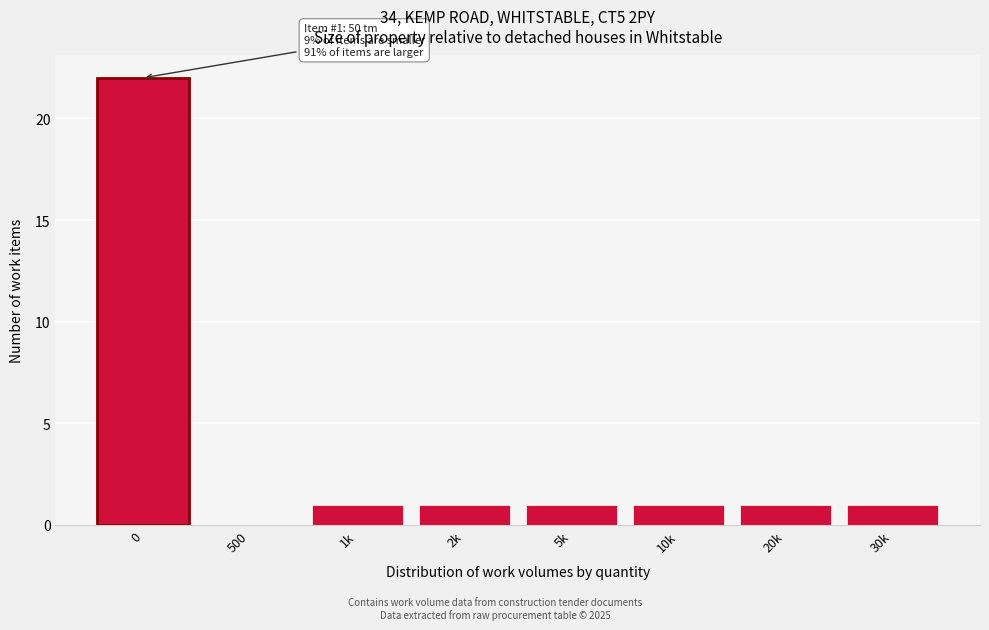

Reading left to right, what are all the values shown in this chart?

0=22	500=0	1k=1	2k=1	5k=1	10k=1	20k=1	30k=1